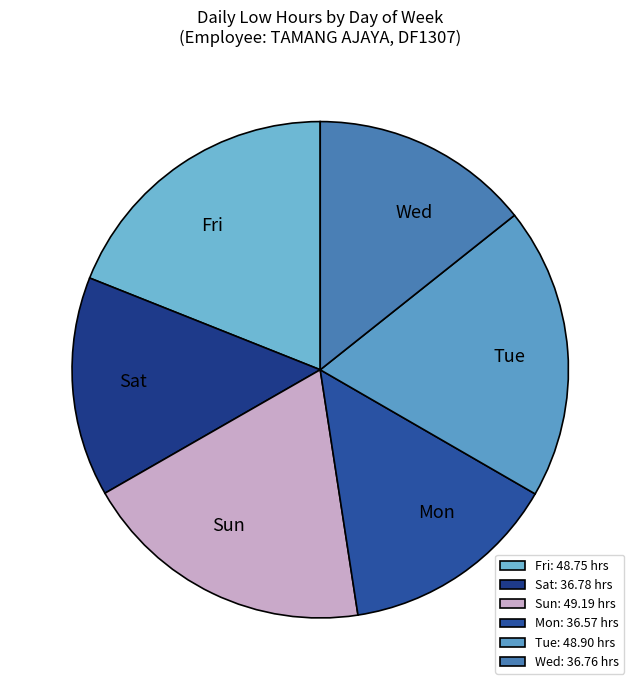

Do Wed and Tue together represent more than half of the pie?

No